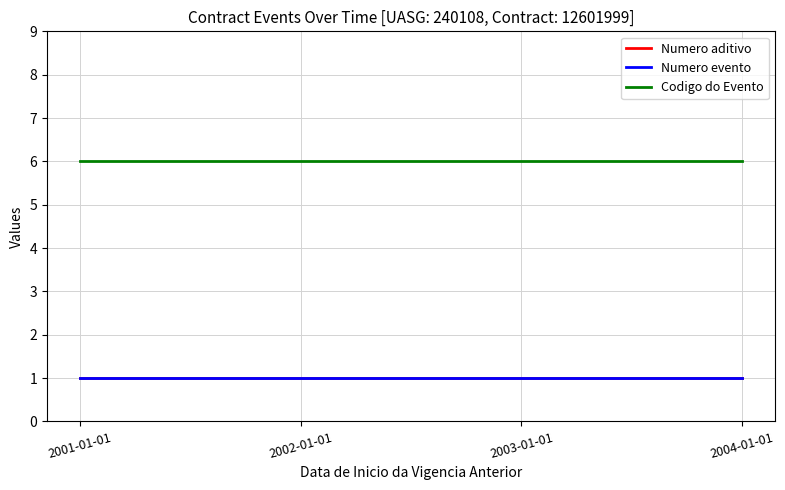

True or false: Codigo do Evento and Numero evento intersect in this chart.

False